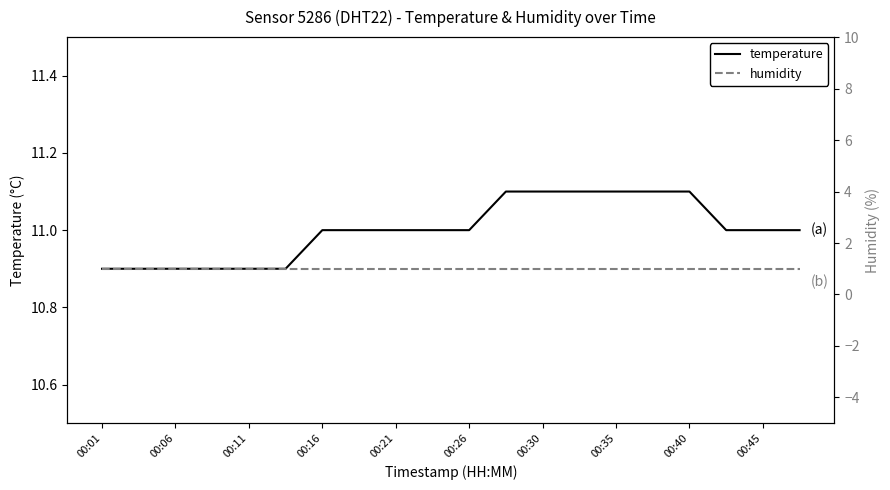

Read the temperature value at 00:26.

11.0